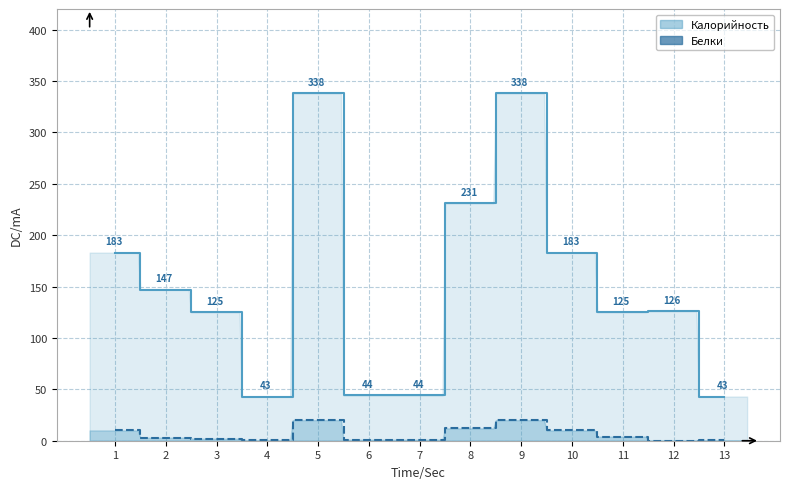

How many lines are shown in the chart?

2